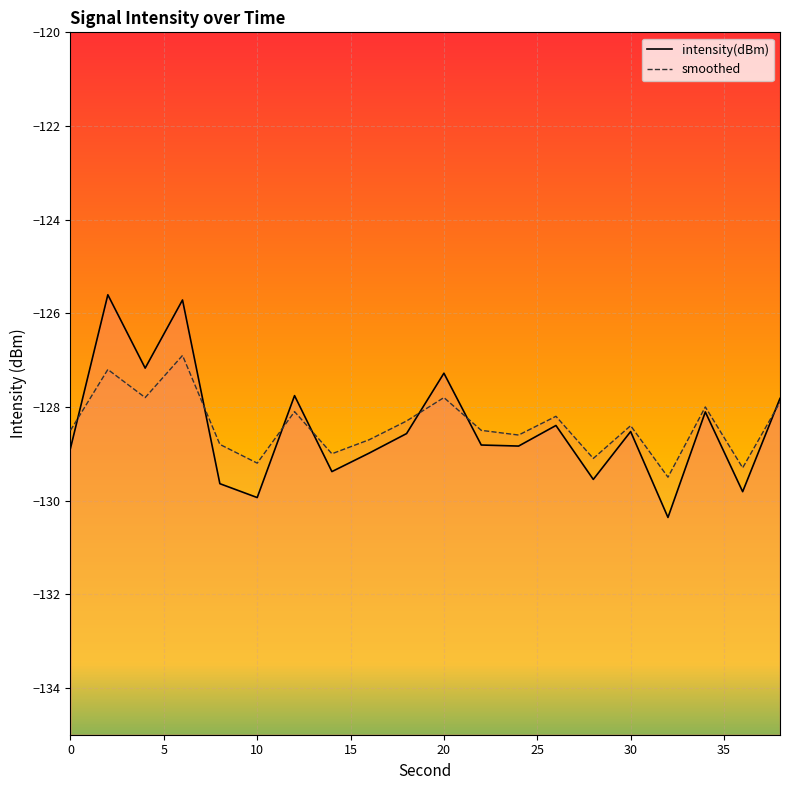

Rank the series by their maximum value, from highest to lowest.

intensity(dBm), smoothed